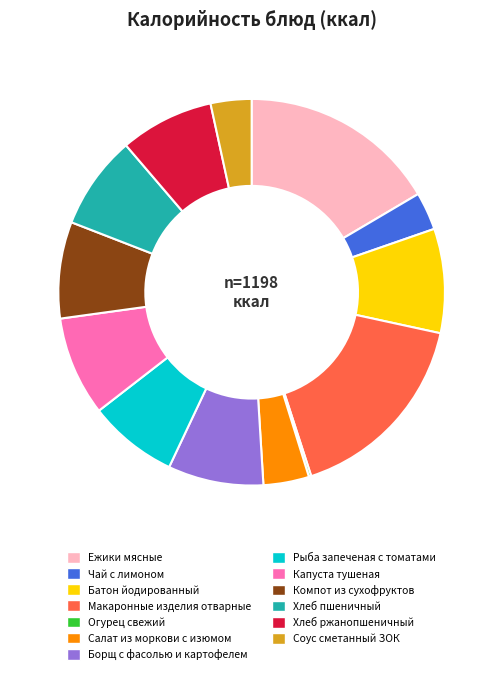

Combined, do Капуста тушеная and Батон йодированный account for over 50%?

No